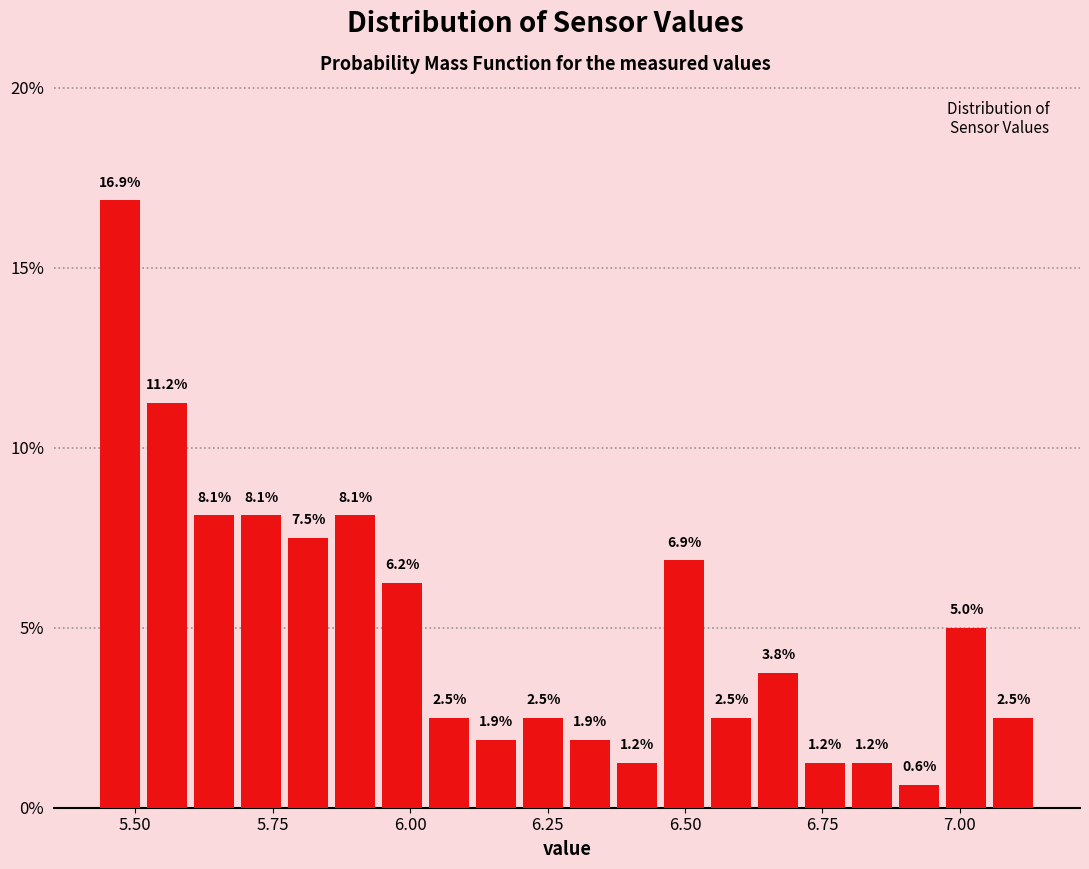

Read against the x-axis, roughly where is the centre of the tallest bar?

5.45